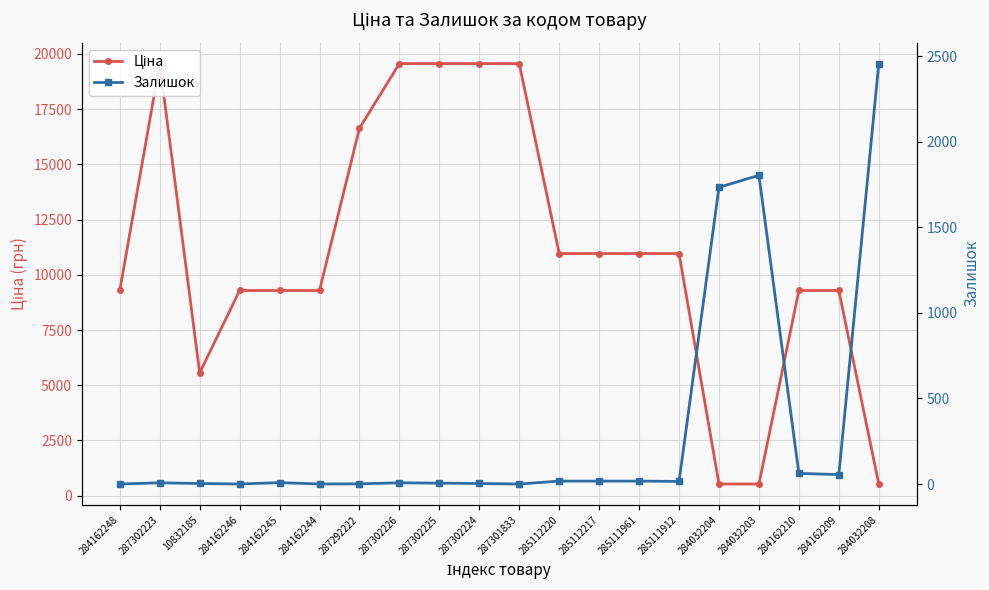

Is the value of Залишок at 284162209 greater than the value of Ціна at 287302223?

No